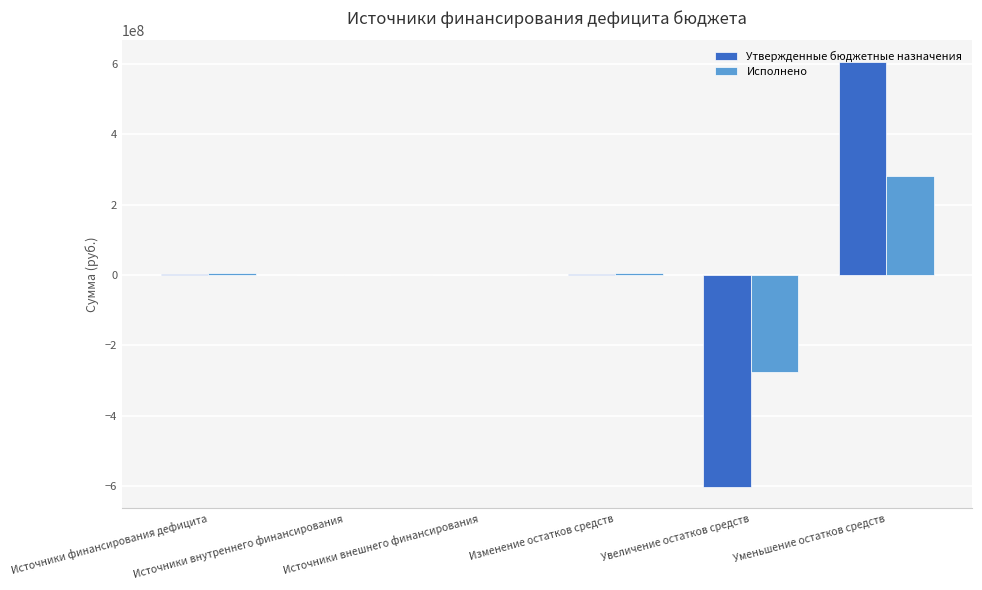

What is the maximum value shown in the chart?

606633518.0